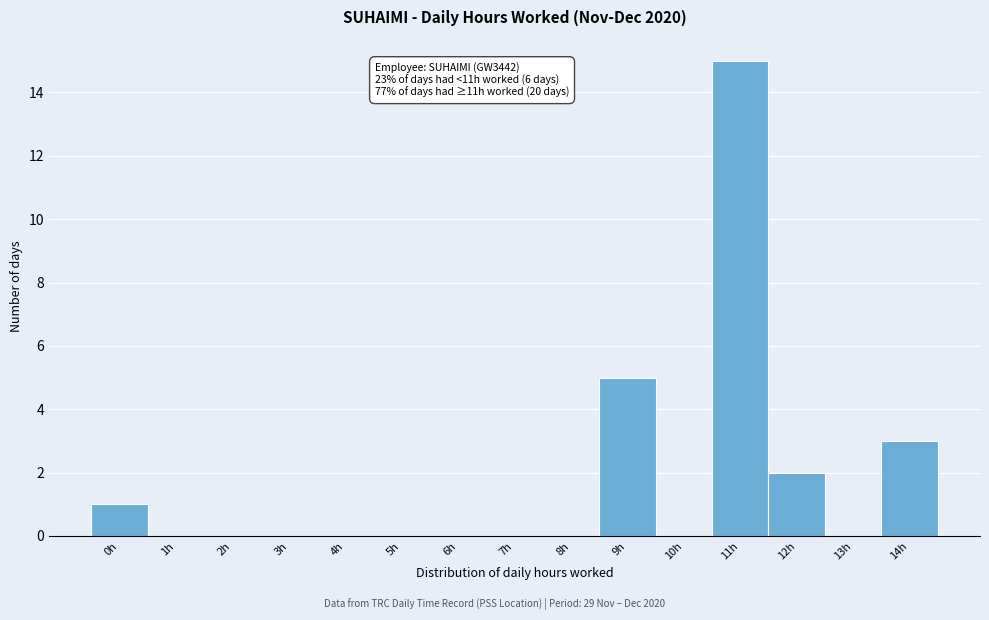

Reading left to right, what are all the values shown in this chart?

0h=1	1h=0	2h=0	3h=0	4h=0	5h=0	6h=0	7h=0	8h=0	9h=5	10h=0	11h=15	12h=2	13h=0	14h=3